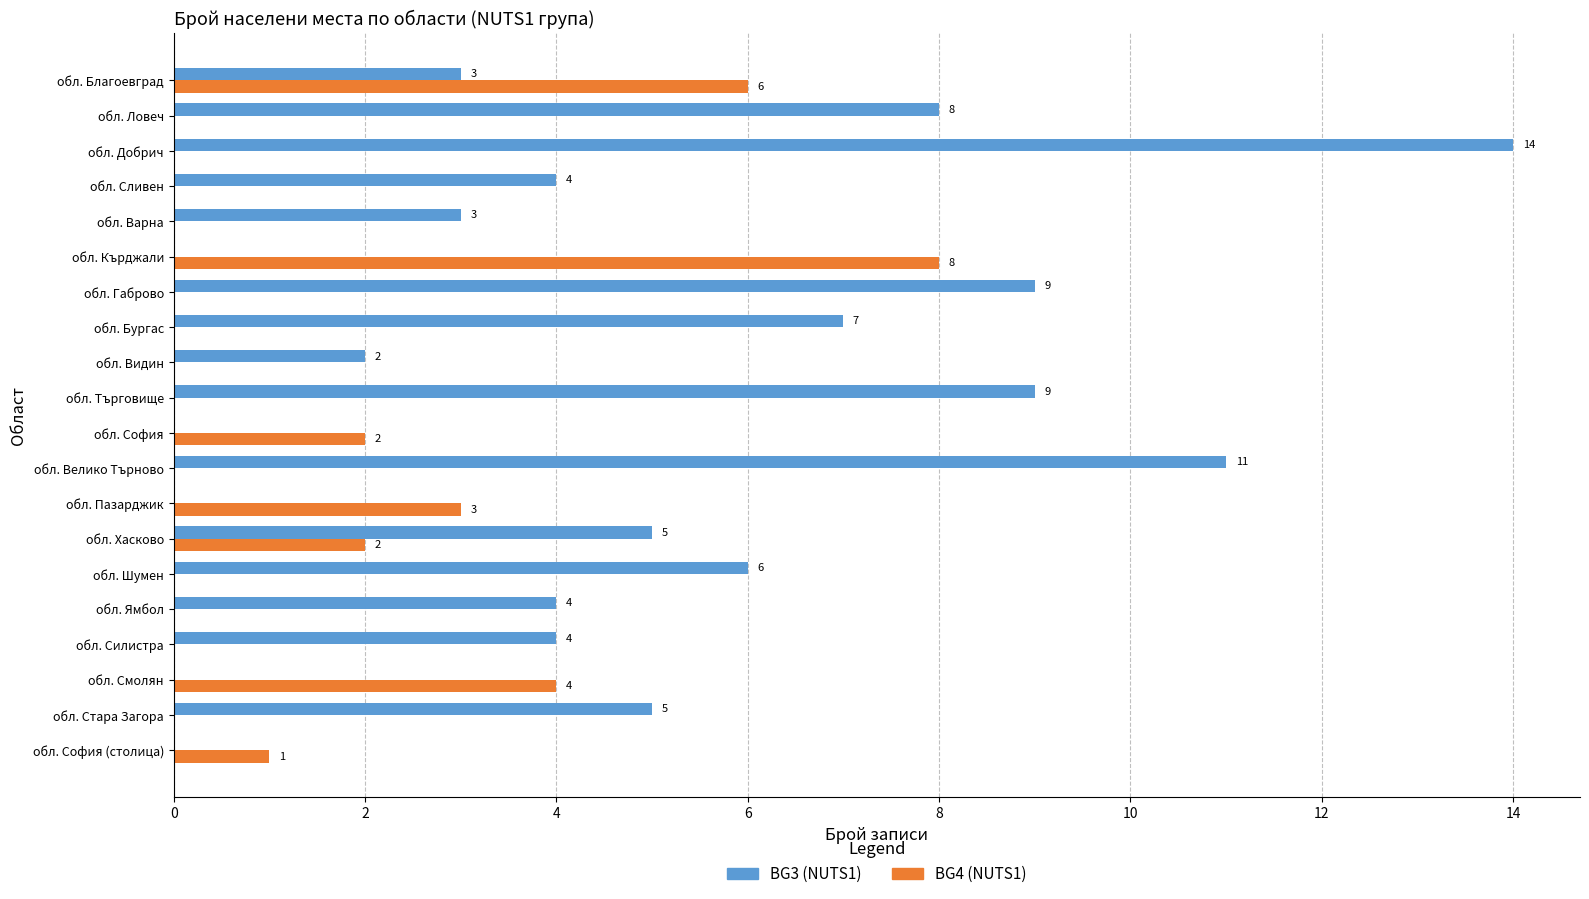

The value of BG4 (NUTS1) at обл. Хасково is 2. True or false?

True